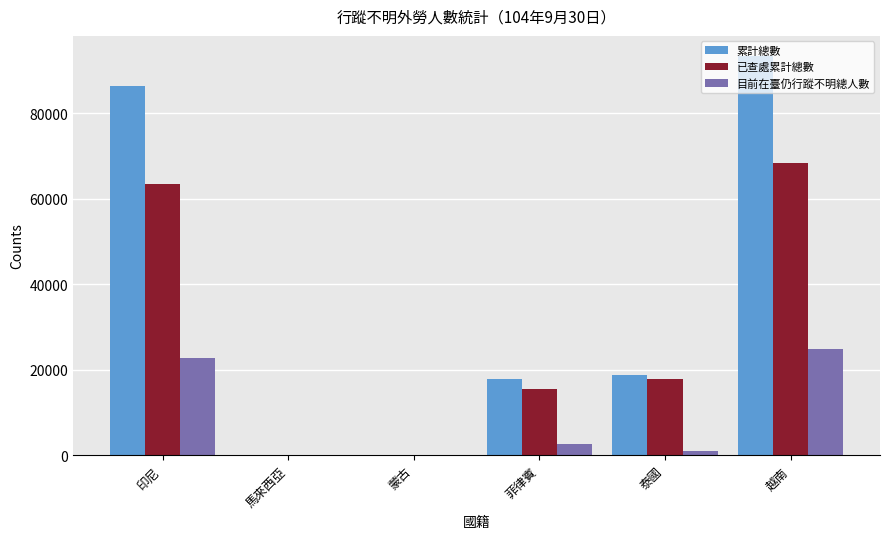

What is the average value of the 已查處累計總數 series?

27550